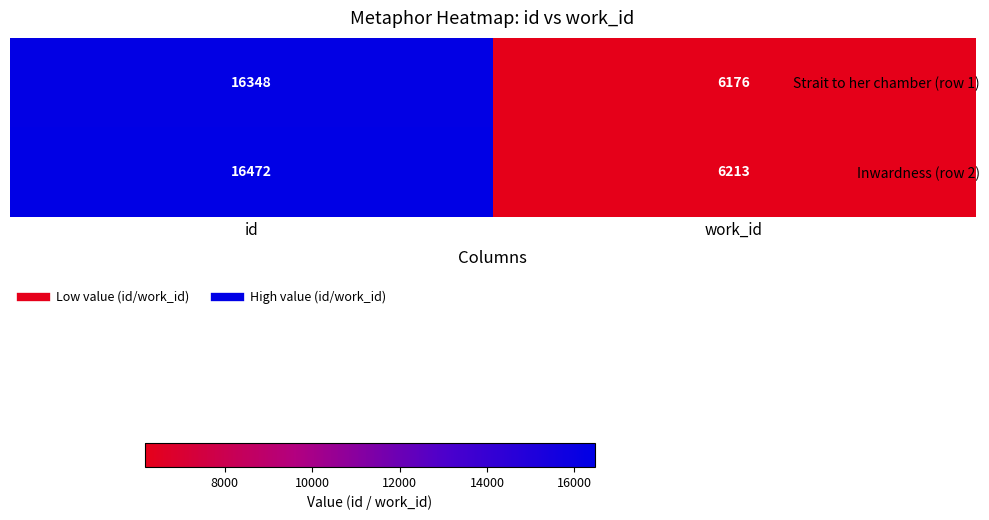

What is the smallest value displayed?

6176